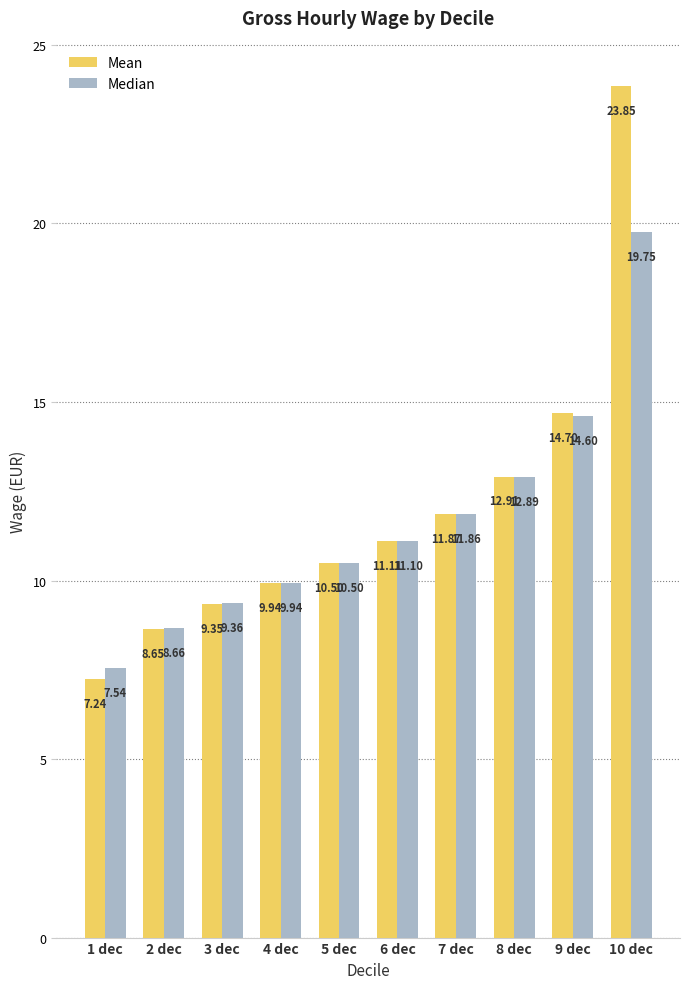

How many values in the Mean series exceed 11?

5